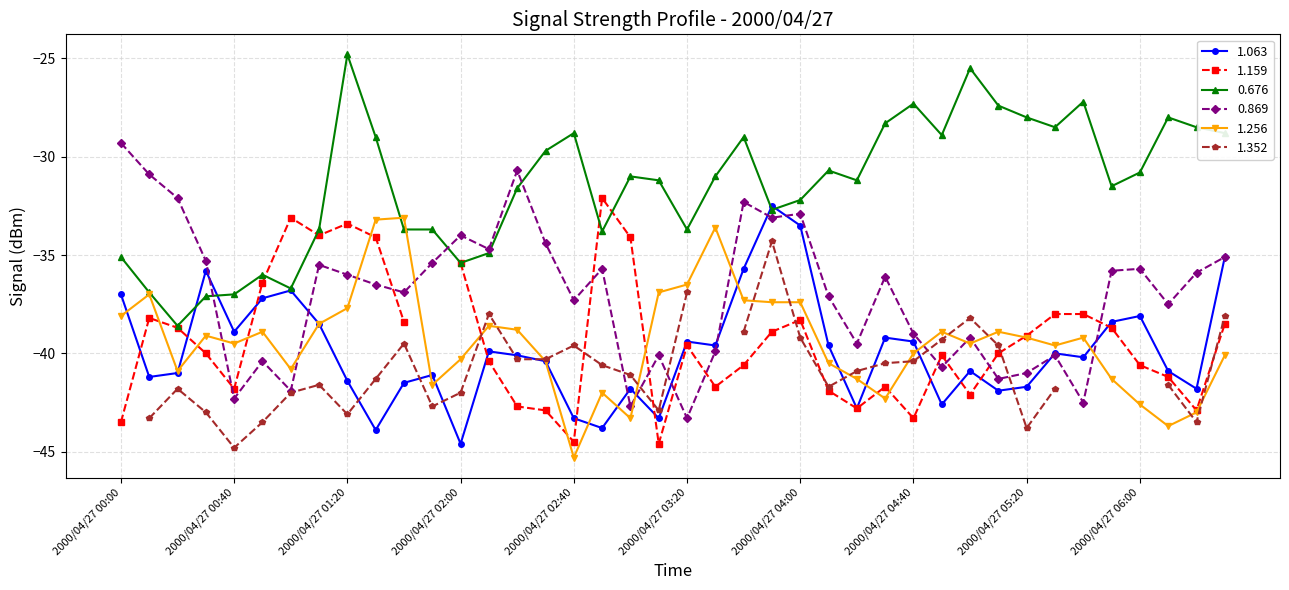

Rank the categories by 0.869 value from lowest to highest.

2000/04/27 03:20, 2000/04/27 03:00, 2000/04/27 05:40, 2000/04/27 00:40, 2000/04/27 01:00, 2000/04/27 05:10, 2000/04/27 05:20, 2000/04/27 04:50, 2000/04/27 00:50, 2000/04/27 03:10, 2000/04/27 05:30, 2000/04/27 03:30, 2000/04/27 04:20, 2000/04/27 05:00, 2000/04/27 04:40, 2000/04/27 06:10, 2000/04/27 02:40, 2000/04/27 04:10, 2000/04/27 01:40, 2000/04/27 01:30, 2000/04/27 04:30, 2000/04/27 01:20, 2000/04/27 06:20, 2000/04/27 05:50, 2000/04/27 02:50, 2000/04/27 06:00, 2000/04/27 01:10, 2000/04/27 01:50, 2000/04/27 00:30, 2000/04/27 06:30, 2000/04/27 02:10, 2000/04/27 02:30, 2000/04/27 02:00, 2000/04/27 03:50, 2000/04/27 04:00, 2000/04/27 03:40, 2000/04/27 00:20, 2000/04/27 00:10, 2000/04/27 02:20, 2000/04/27 00:00